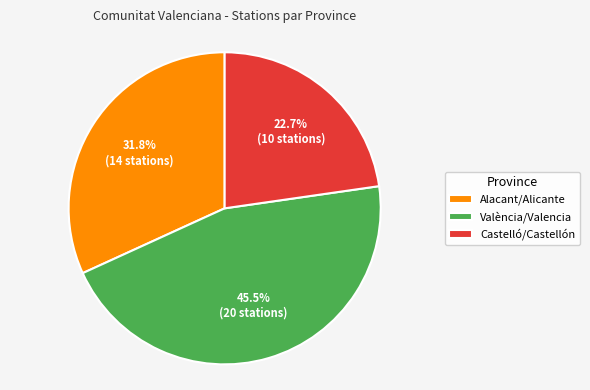

Approximately how many times larger is the value at València/Valencia compared to Castelló/Castellón?

2.0